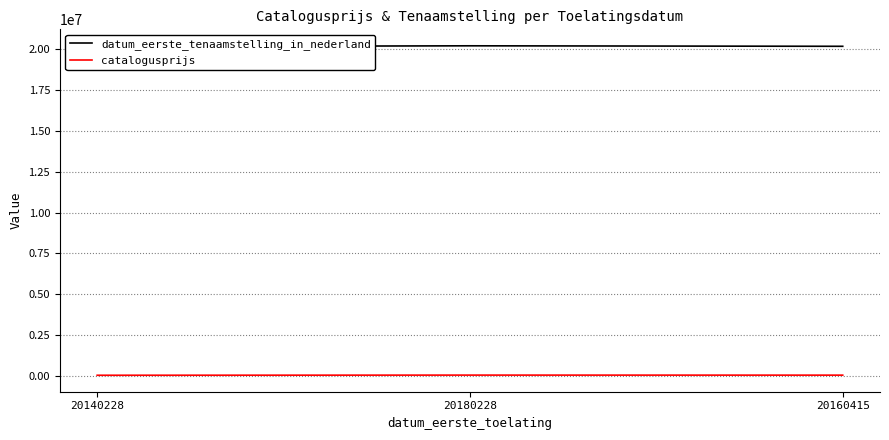

Is the value of catalogusprijs at 20180228 greater than the value of datum_eerste_tenaamstelling_in_nederland at 20160415?

No